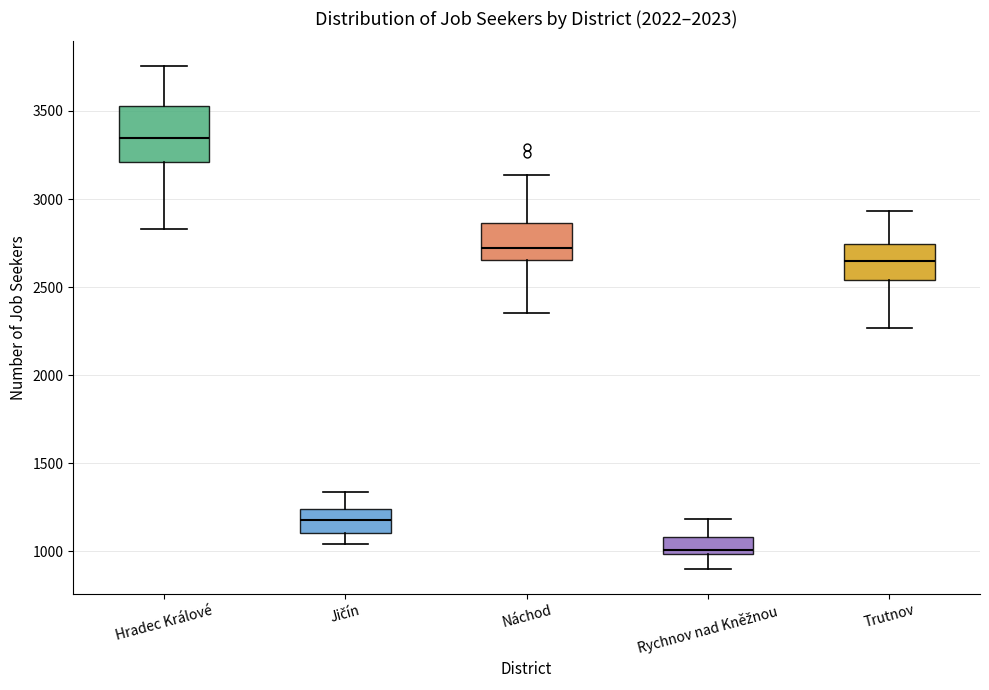

Reading left to right, read every box against the y-axis: the position of its median line, the range the box covers, and the ends of its whiskers. The values are not printed on the chart, so give them approximately, as read against the axis.

Hradec Králové: median 3350, box 3200 to 3550, whiskers 2850 to 3750
Jičín: median 1200, box 1100 to 1250, whiskers 1050 to 1350
Náchod: median 2700, box 2650 to 2850, whiskers 2350 to 3150
Rychnov nad Kněžnou: median 1000 (just above the box's lower edge), box 1000 to 1100, whiskers 900 to 1200
Trutnov: median 2650, box 2550 to 2750, whiskers 2250 to 2950